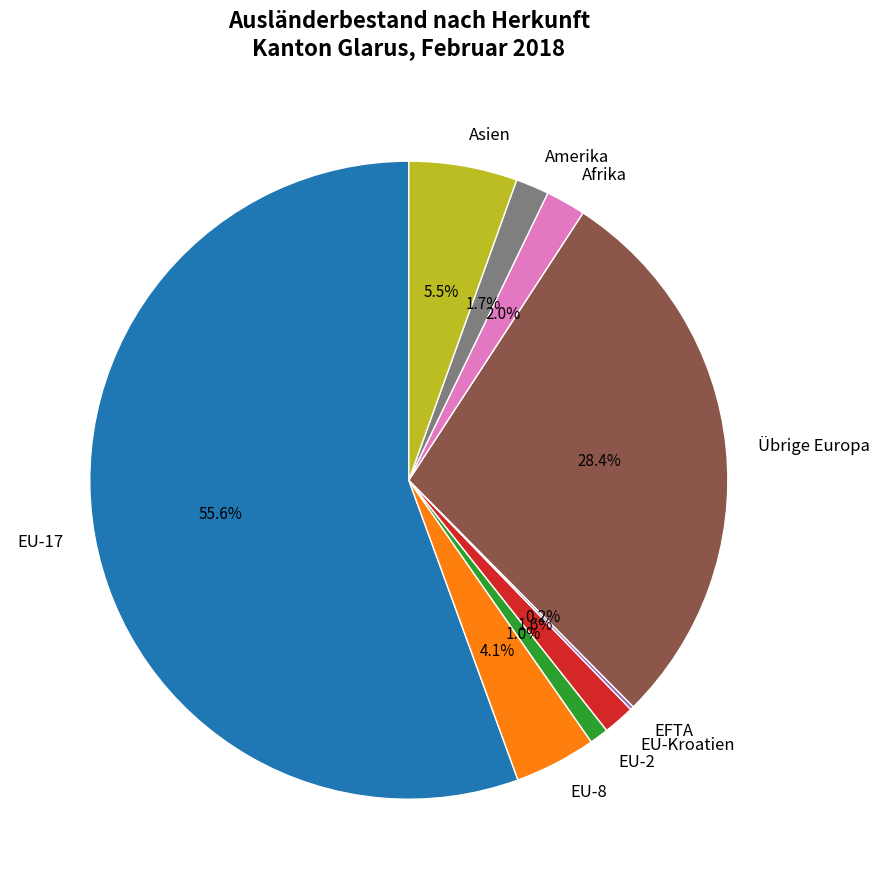

What percentage is the EU-Kroatien slice, to the nearest percent?

2%